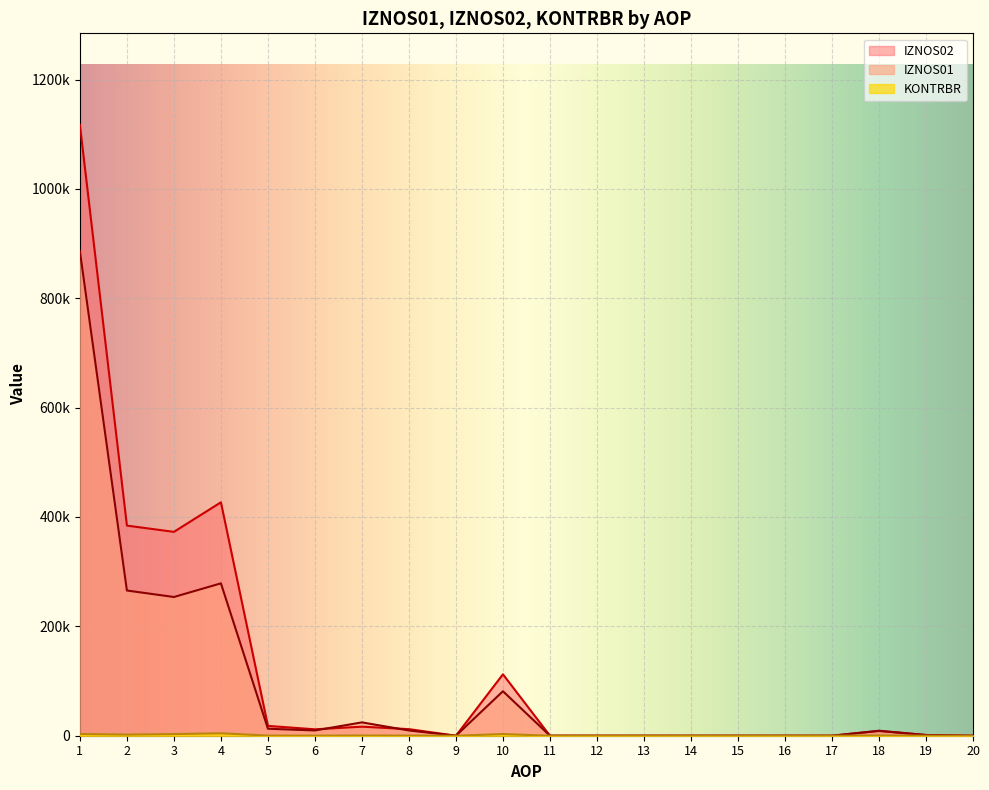

True or false: KONTRBR and IZNOS02 cross at least once.

False